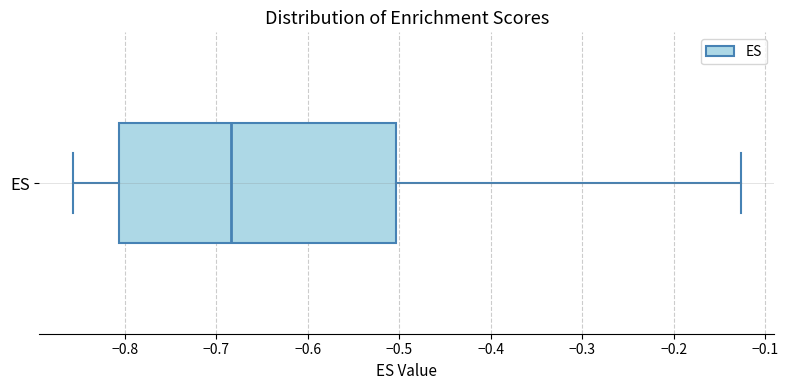

Where does the right whisker of the box for ES end on the x-axis? The values are not printed on the chart, so give them approximately, as read against the axis.

-0.13